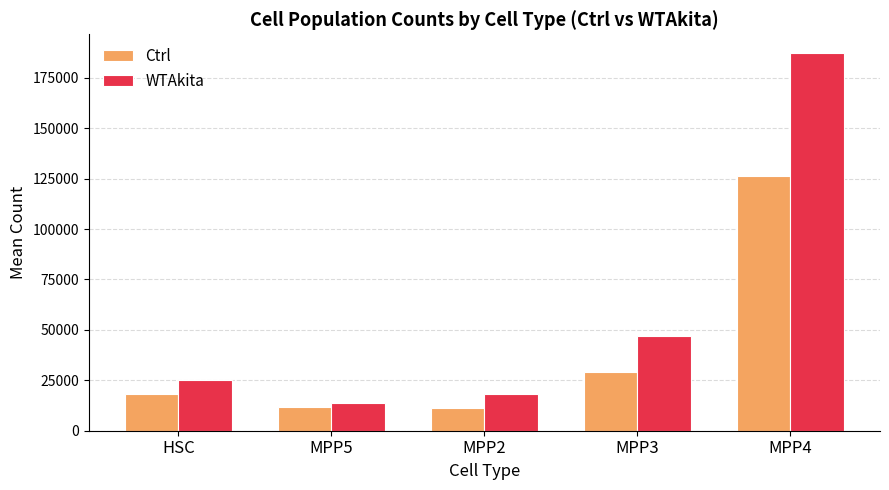

What position from the right is MPP2?

3